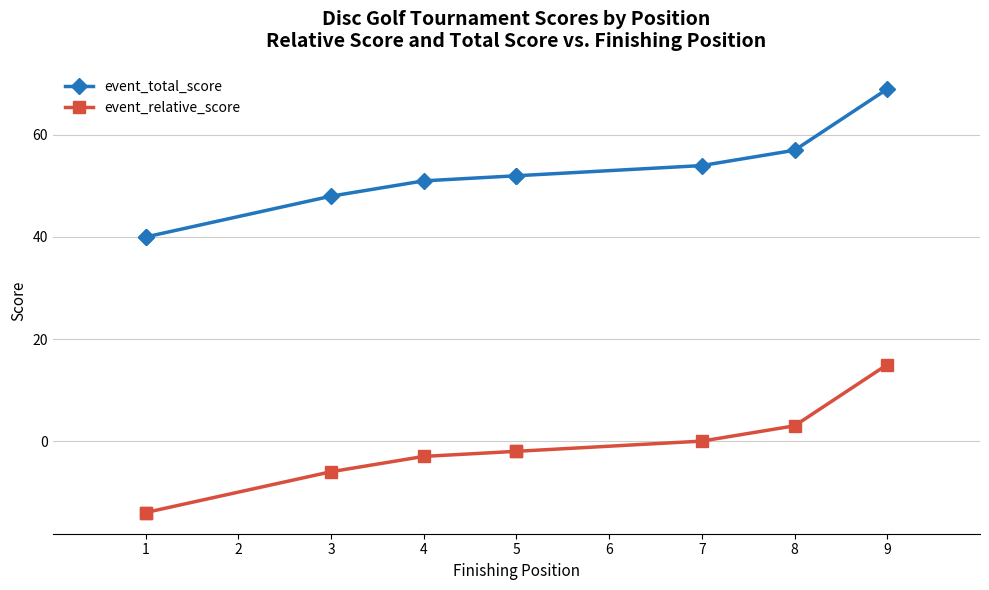

True or false: event_relative_score has a value of -3 at 4.

True